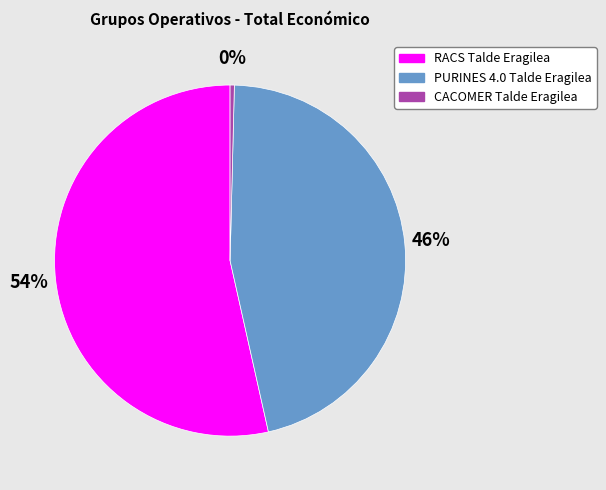

Is the sum of CACOMER Talde Eragilea and RACS Talde Eragilea greater than half?

Yes